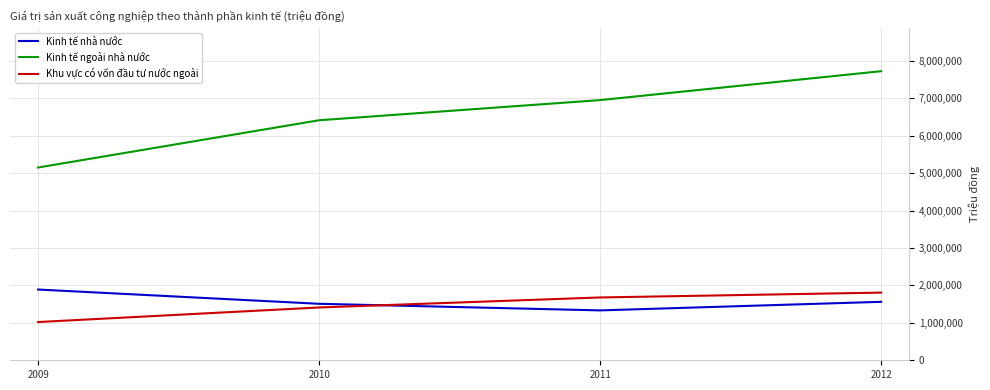

True or false: Khu vực có vốn đầu tư nước ngoài has more than 0 points higher than both neighbors.

False